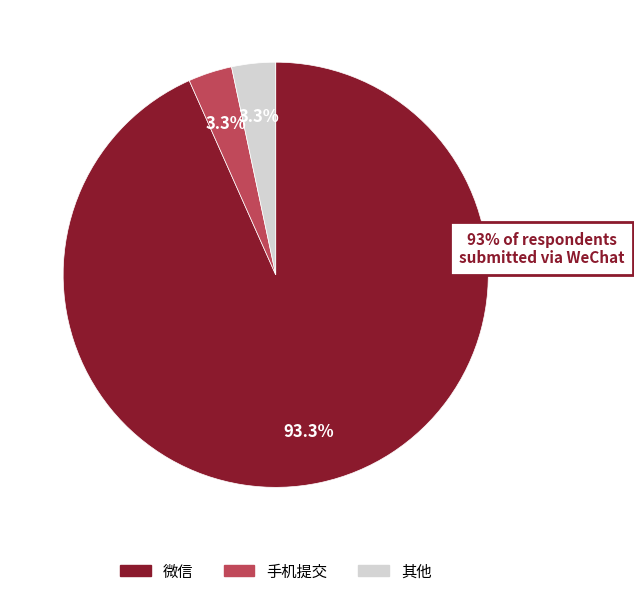

How many segments does this pie chart have?

3